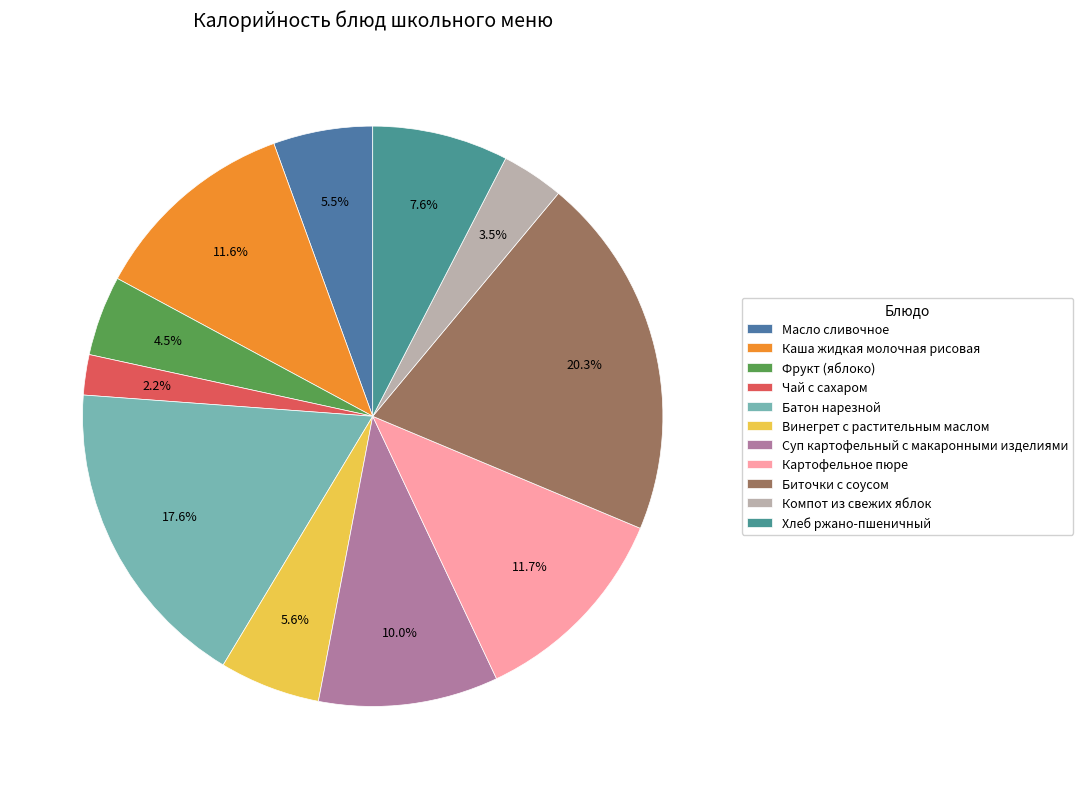

Which has a higher value, Суп картофельный с макаронными изделиями or Винегрет с растительным маслом?

Суп картофельный с макаронными изделиями